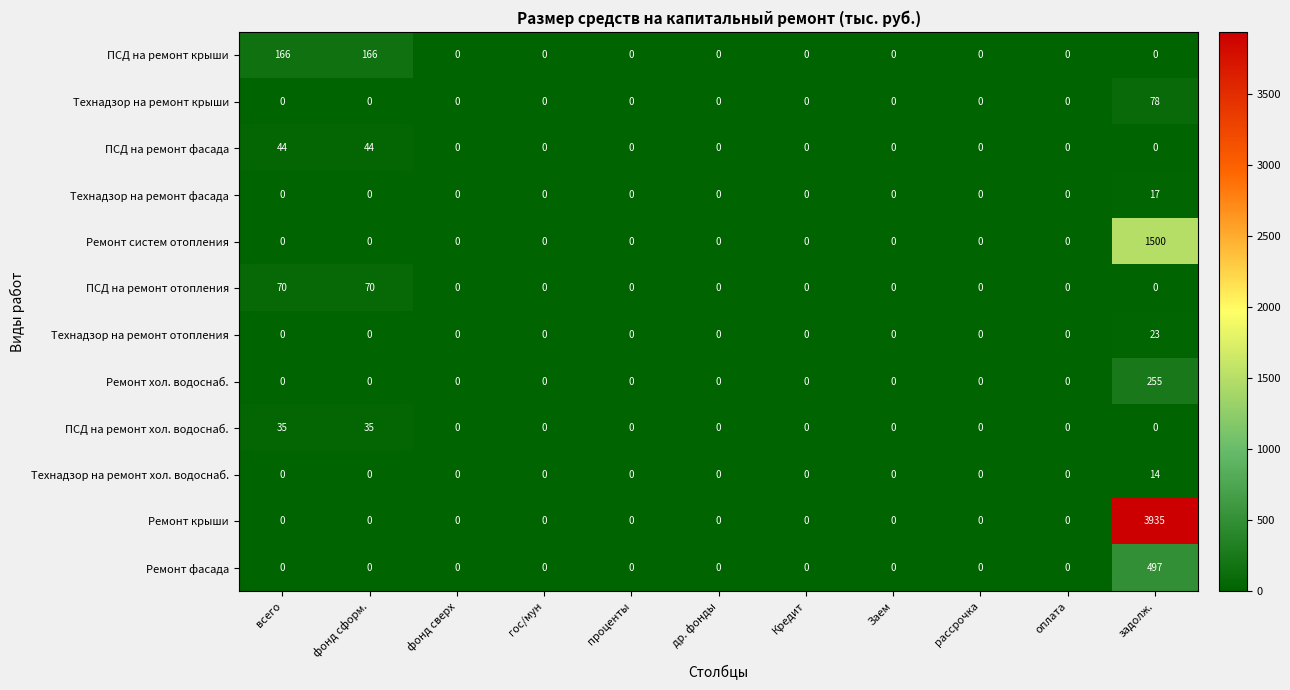

At how many categories does at least one series exceed 1322?

1